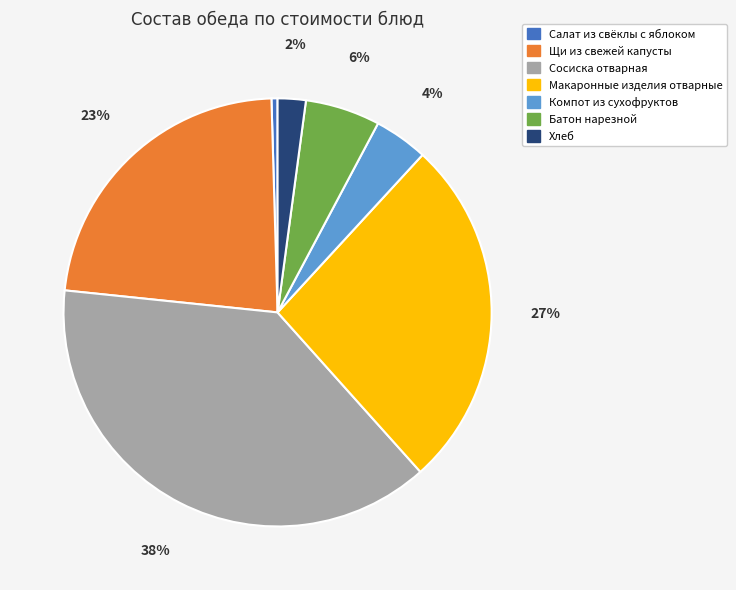

To the nearest percent, what is the average slice percentage?

14%